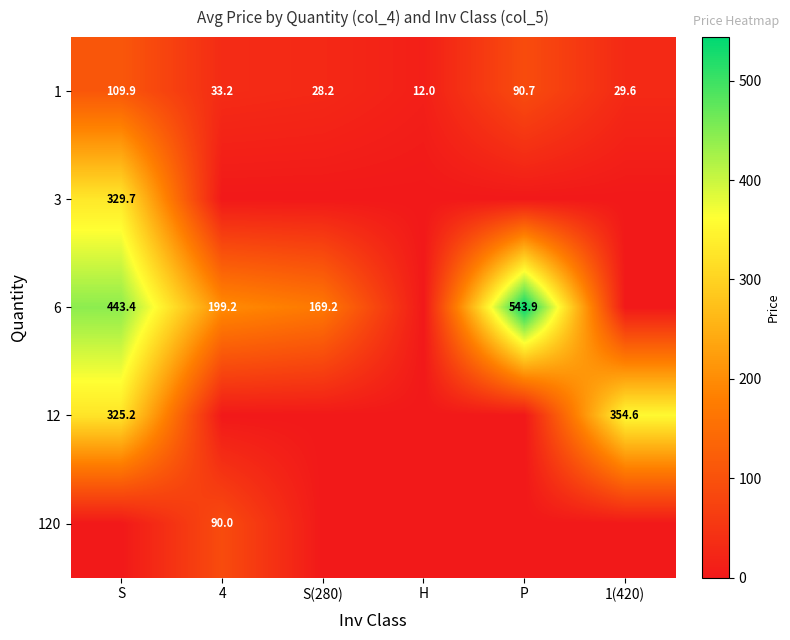

Count the number of categories in the chart.

6